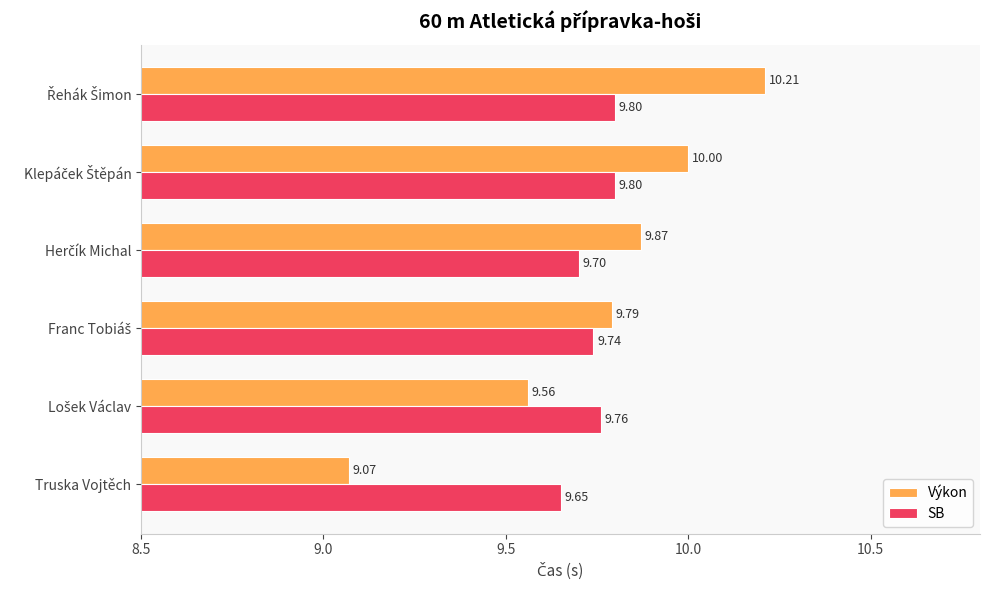

List the series in order of their overall mean, highest first.

Výkon, SB